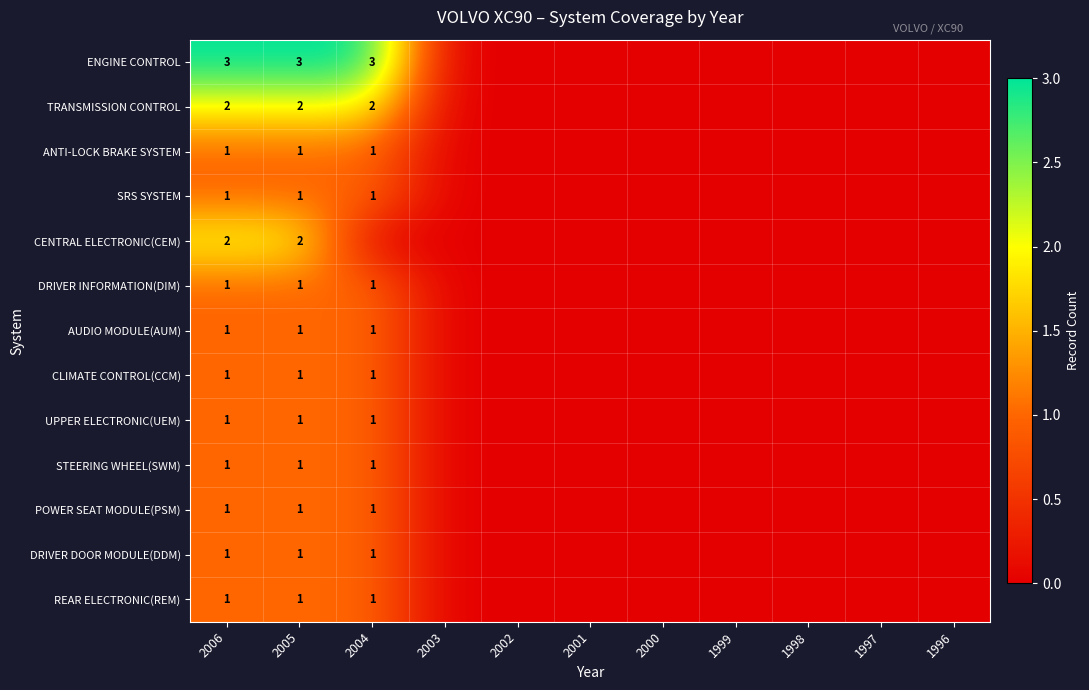

Which category has the lowest value in the SRS SYSTEM series?

2003